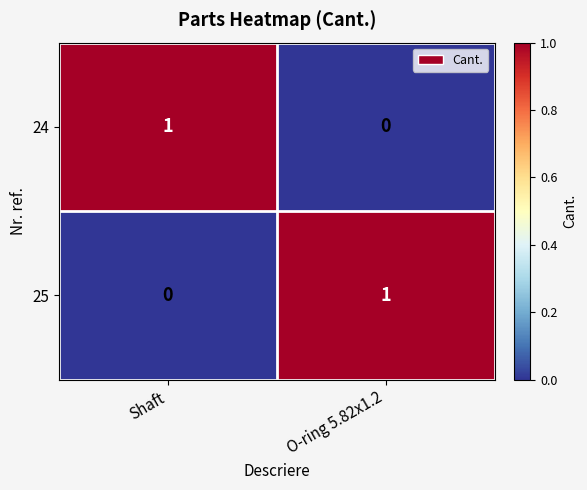

Reading right to left, what are all the values shown in this chart?

24: O-ring 5.82x1.2=0	Shaft=1
25: O-ring 5.82x1.2=1	Shaft=0